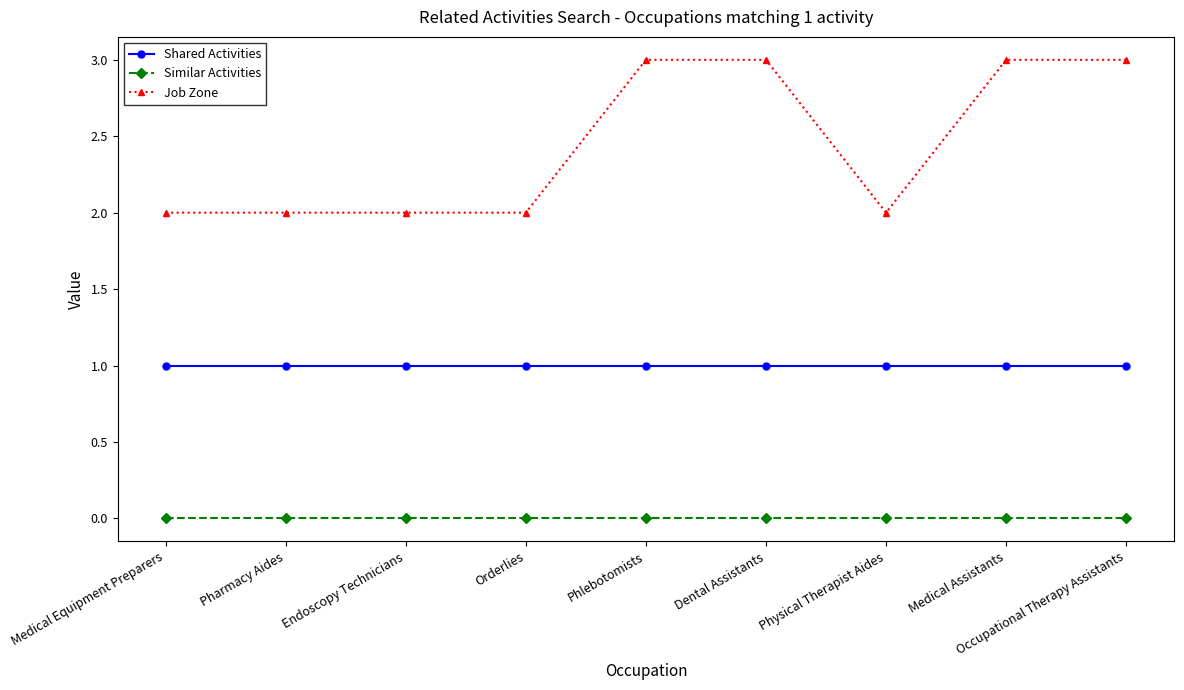

Does the chart display data point markers on the line(s)?

Yes